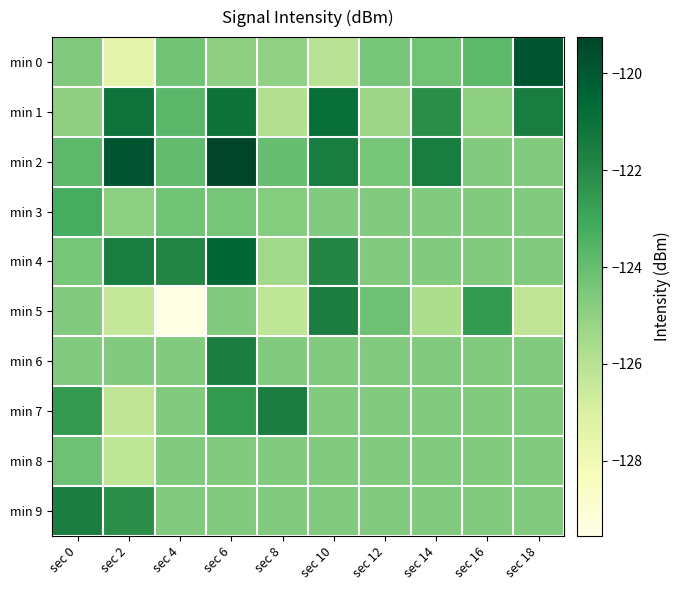

At sec 16, list the series in order from smallest to largest.

min 1, min 2, min 3, min 4, min 6, min 7, min 8, min 9, min 0, min 5